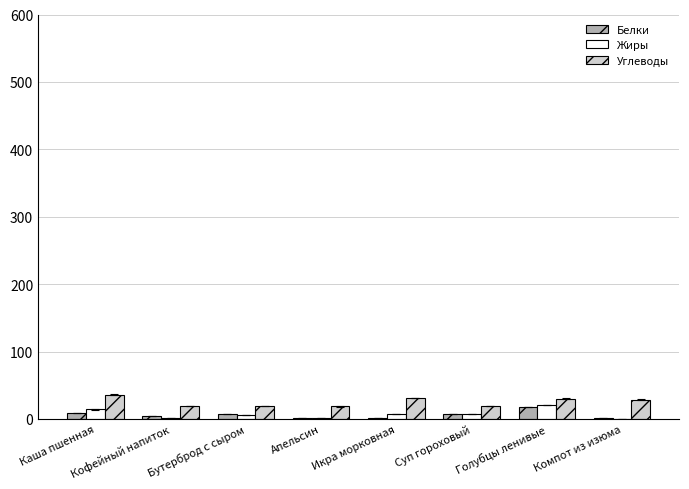

Is the value of Белки at Апельсин greater than the value of Углеводы at Апельсин?

No